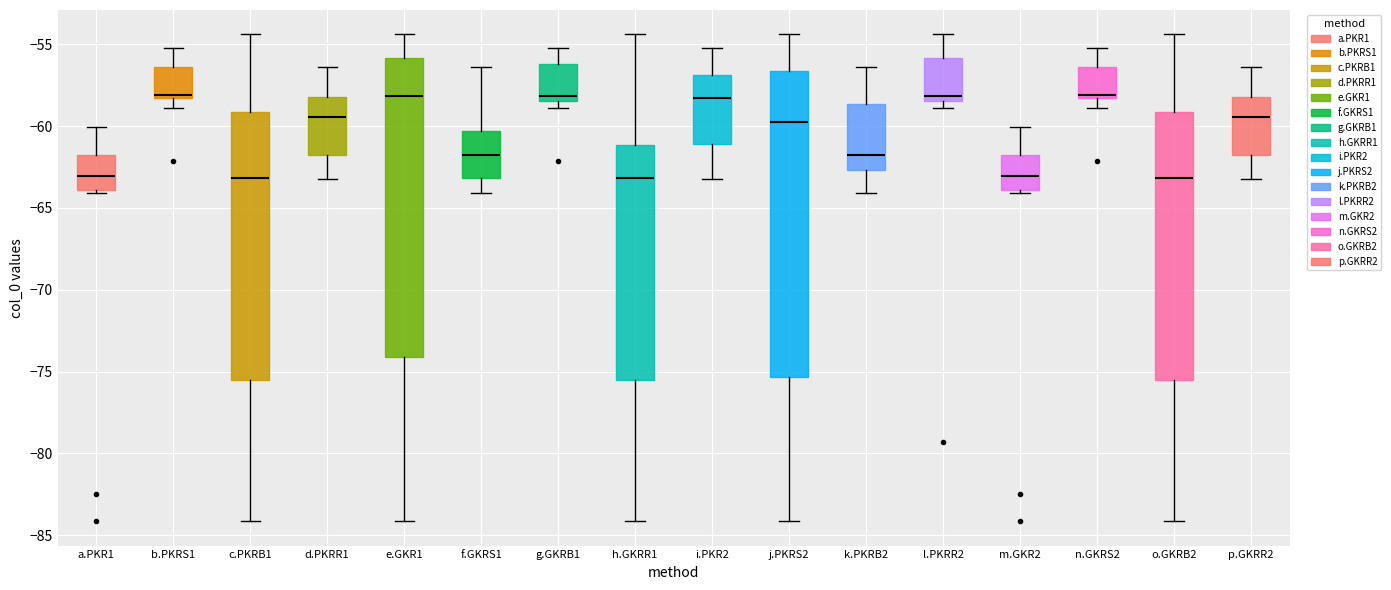

Reading left to right, read every box against the y-axis: the position of its median line, the range the box covers, and the ends of its whiskers. The values are not printed on the chart, so give them approximately, as read against the axis.

a.PKR1: median -63.0, box -64.0 to -61.5, whiskers -64.0 (just below the box's lower edge) to -60.0
b.PKRS1: median -58.0, box -58.5 to -56.5, whiskers -59.0 to -55.0
c.PKRB1: median -63.0, box -75.5 to -59.0, whiskers -84.0 to -54.5
d.PKRR1: median -59.5, box -62.0 to -58.0, whiskers -63.0 to -56.5
e.GKR1: median -58.0, box -74.0 to -56.0, whiskers -84.0 to -54.5
f.GKRS1: median -62.0, box -63.0 to -60.5, whiskers -64.0 to -56.5
g.GKRB1: median -58.0, box -58.5 to -56.0, whiskers -59.0 to -55.0
h.GKRR1: median -63.0, box -75.5 to -61.0, whiskers -84.0 to -54.5
i.PKR2: median -58.5, box -61.0 to -57.0, whiskers -63.0 to -55.0
j.PKRS2: median -60.0, box -75.5 to -56.5, whiskers -84.0 to -54.5
k.PKRB2: median -62.0, box -62.5 to -58.5, whiskers -64.0 to -56.5
l.PKRR2: median -58.0, box -58.5 to -56.0, whiskers -59.0 to -54.5
m.GKR2: median -63.0, box -64.0 to -61.5, whiskers -64.0 (just below the box's lower edge) to -60.0
n.GKRS2: median -58.0, box -58.5 to -56.5, whiskers -59.0 to -55.0
o.GKRB2: median -63.0, box -75.5 to -59.0, whiskers -84.0 to -54.5
p.GKRR2: median -59.5, box -62.0 to -58.0, whiskers -63.0 to -56.5